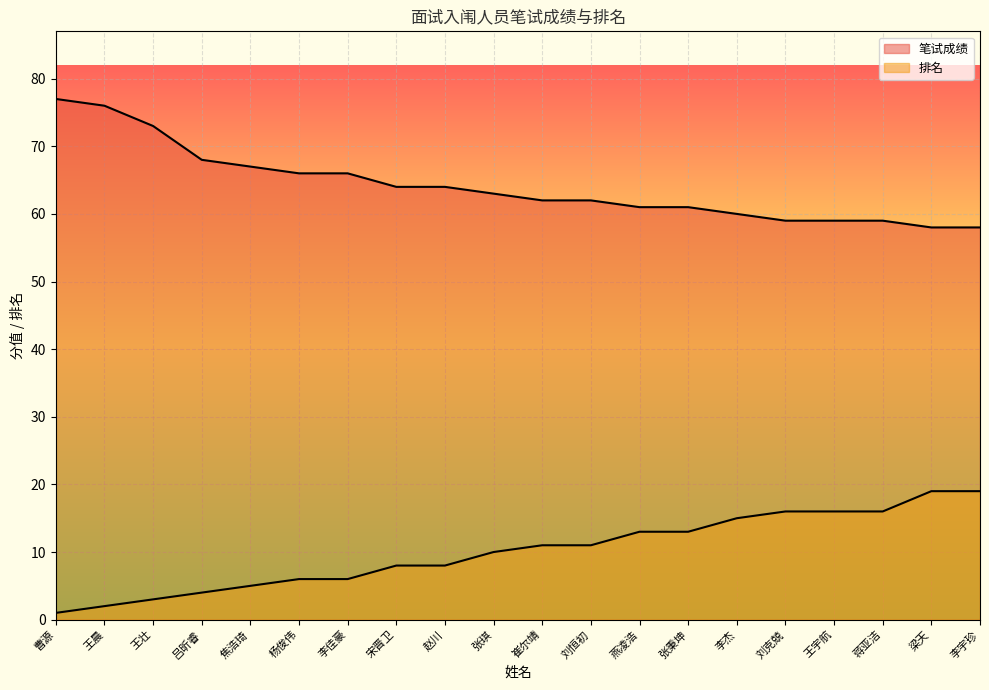

Rank the categories by 排名 value from highest to lowest.

梁天, 李宇珍, 刘克兢, 王宇航, 蒋亚洁, 李杰, 燕凌浩, 张秉坤, 崔尔靖, 刘恒初, 张琪, 宋晋卫, 赵川, 杨俊伟, 李佳豪, 焦浩琦, 吕昕睿, 王壮, 王晨, 曹源